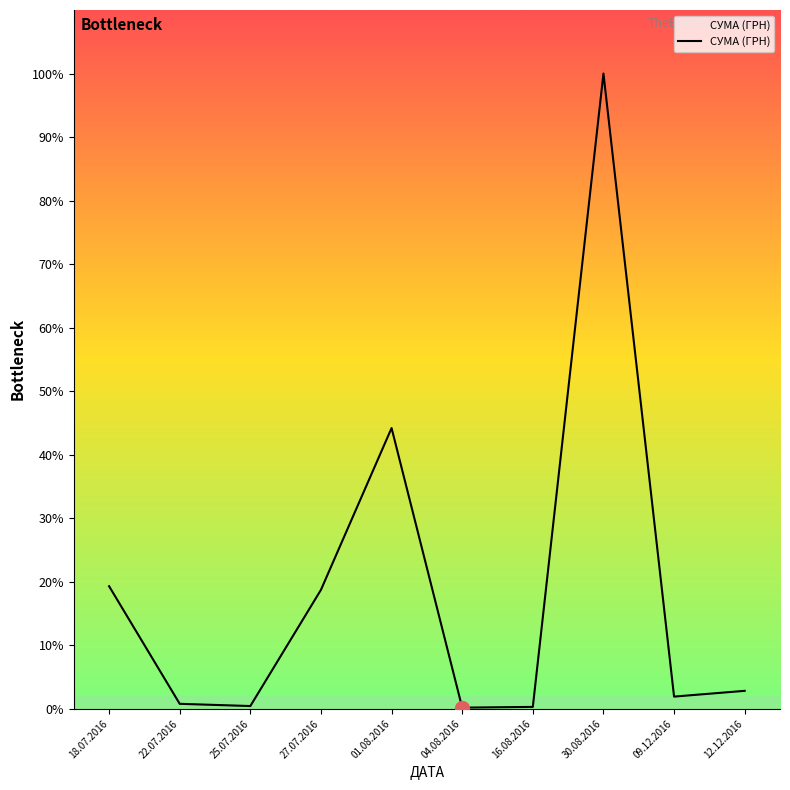

Does the chart display data point markers on the line(s)?

No